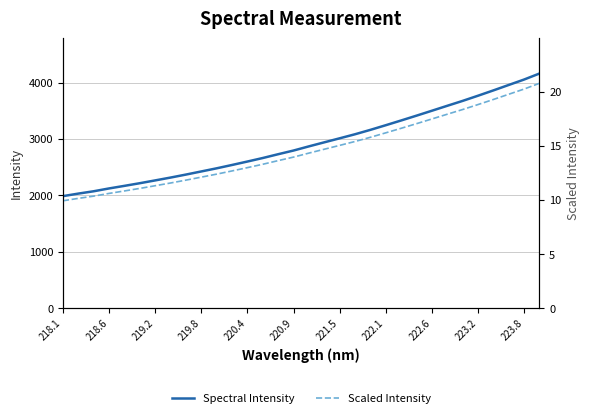

True or false: Spectral Intensity has more than 0 interior local peaks.

False